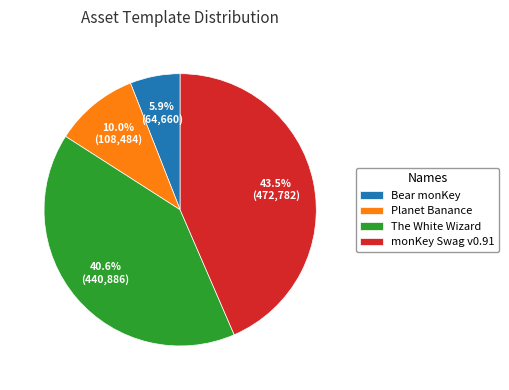

Is there a majority slice in this chart?

No